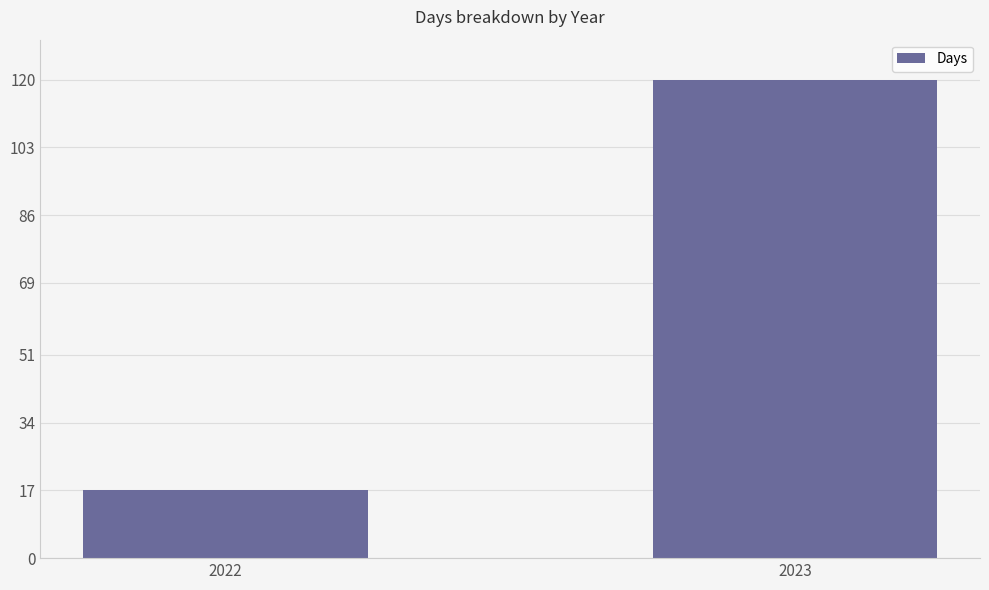

How many values are below 120?

1